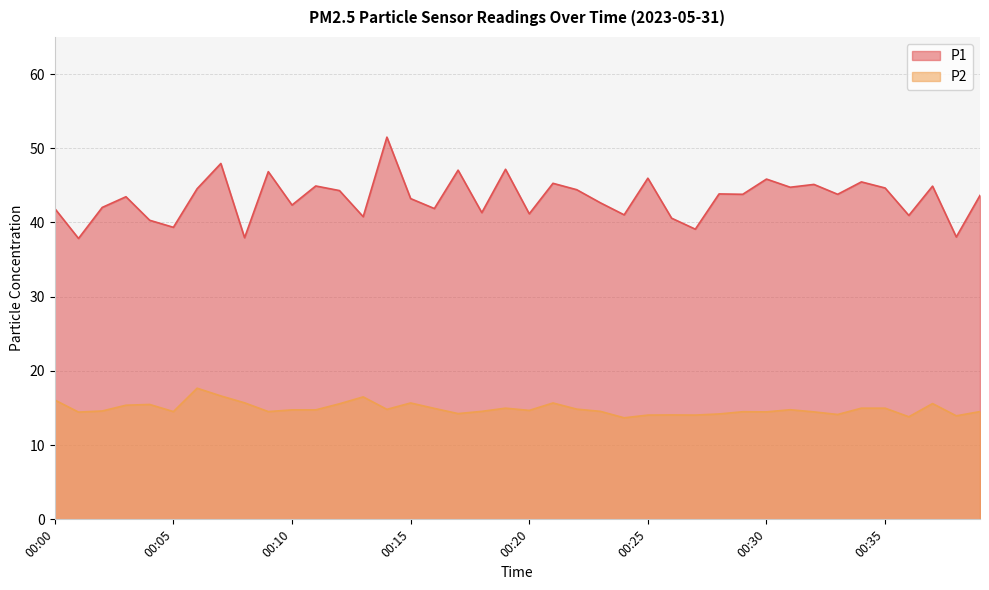

Which category has the lowest value across all series?

00:24